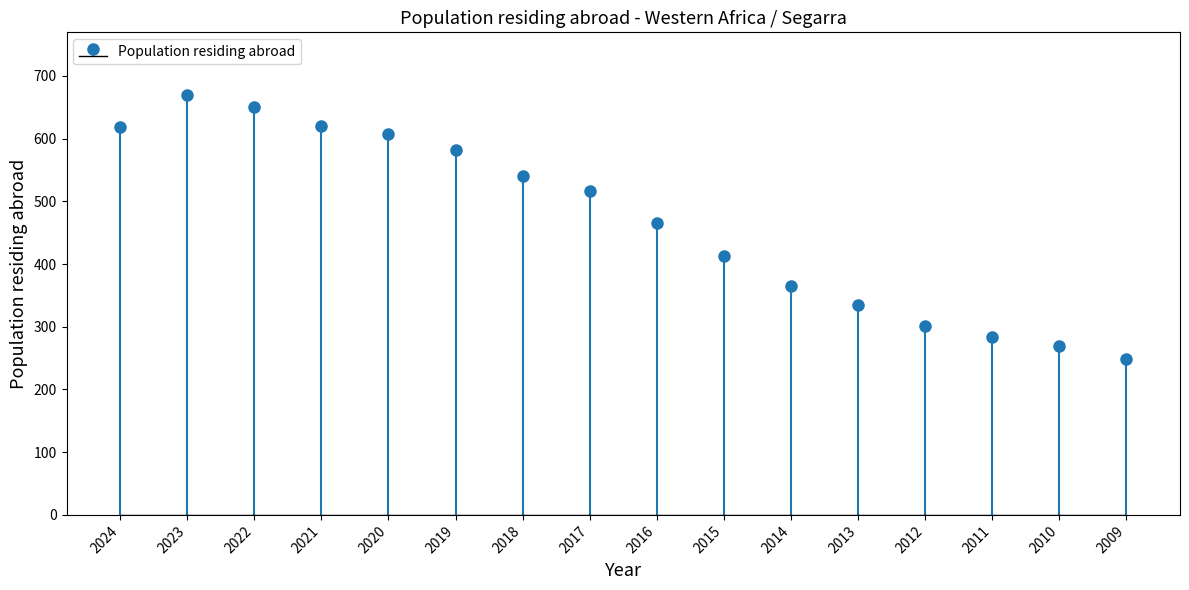

What is the sum of all values?

7483